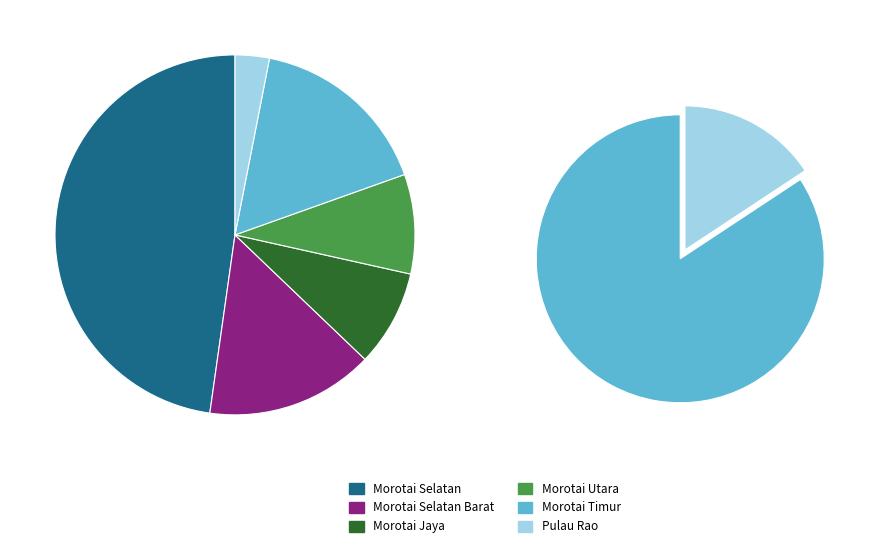

Rank the categories by value from highest to lowest.

Morotai Selatan, Morotai Timur, Morotai Selatan Barat, Morotai Utara, Morotai Jaya, Pulau Rao